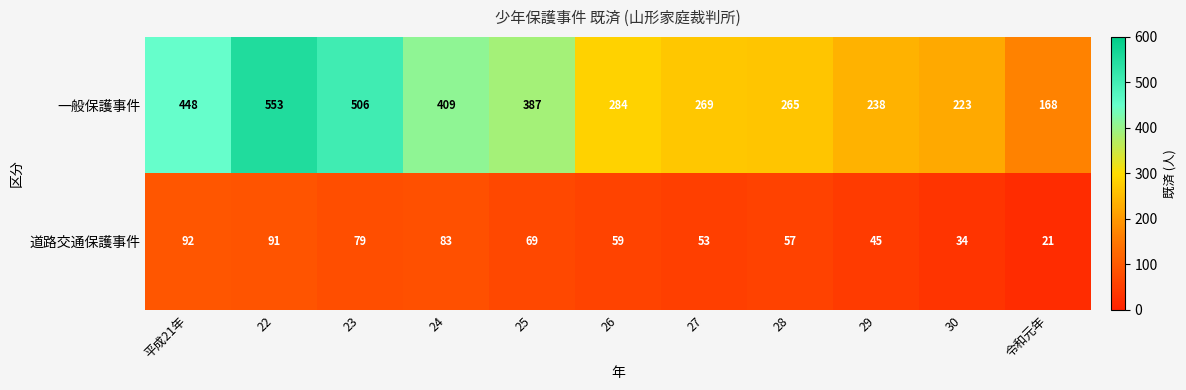

How many distinct data groups are displayed?

2